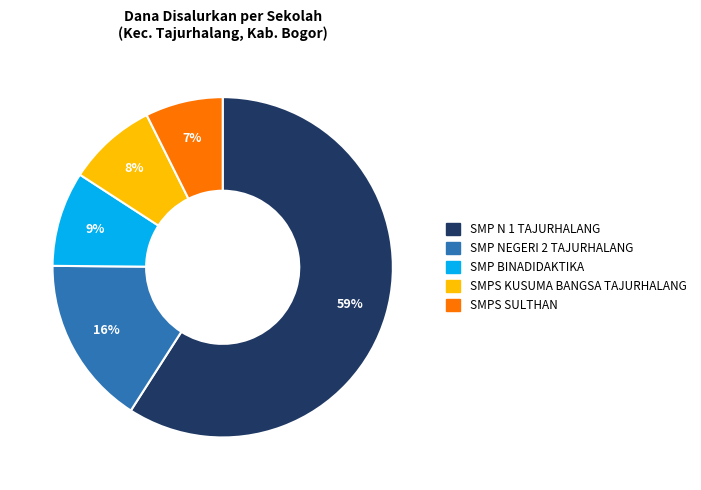

What is the majority slice?

SMP N 1 TAJURHALANG